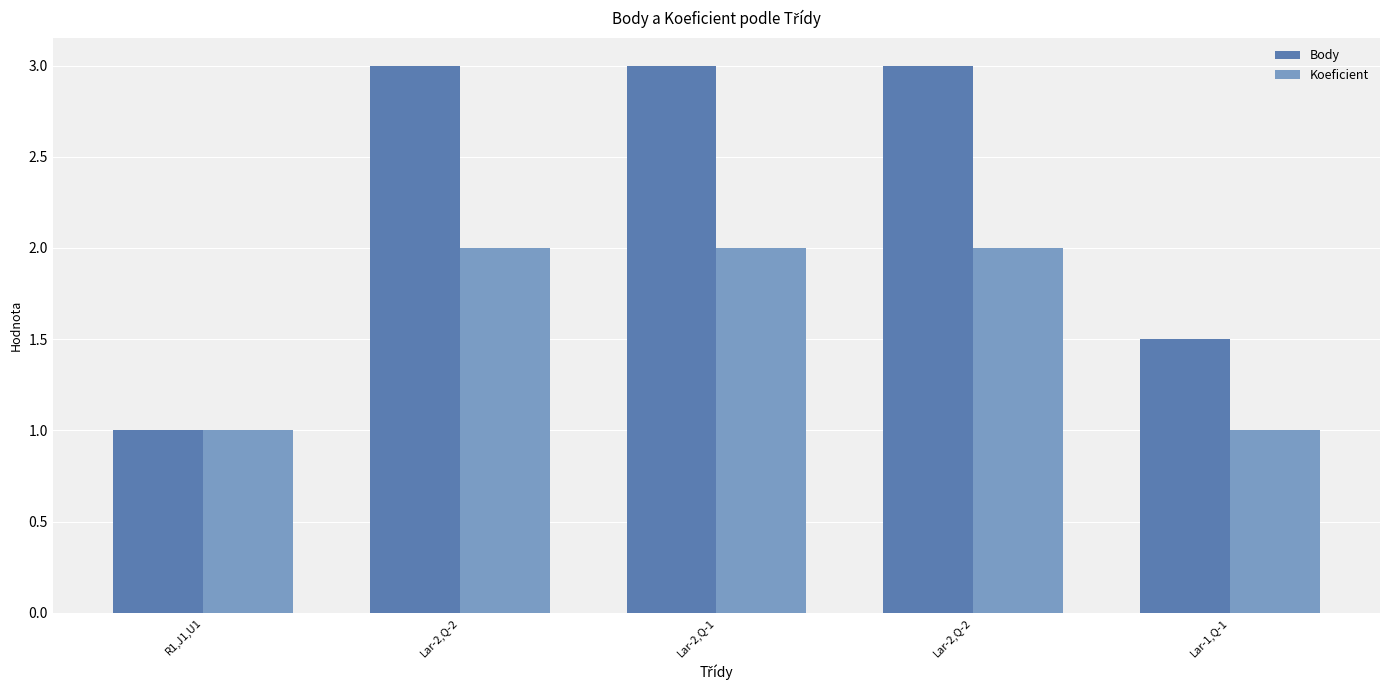

What is the total value across all series at Lar-2,Q-2?

5.0